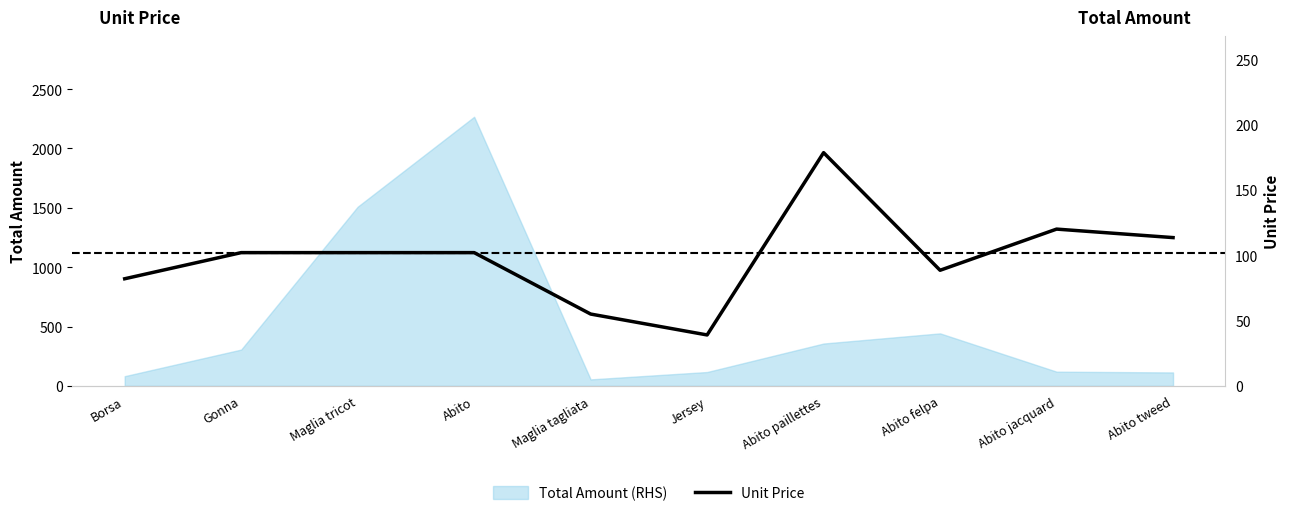

How many interior local valleys (lower than both neighbors) does the data have?

2